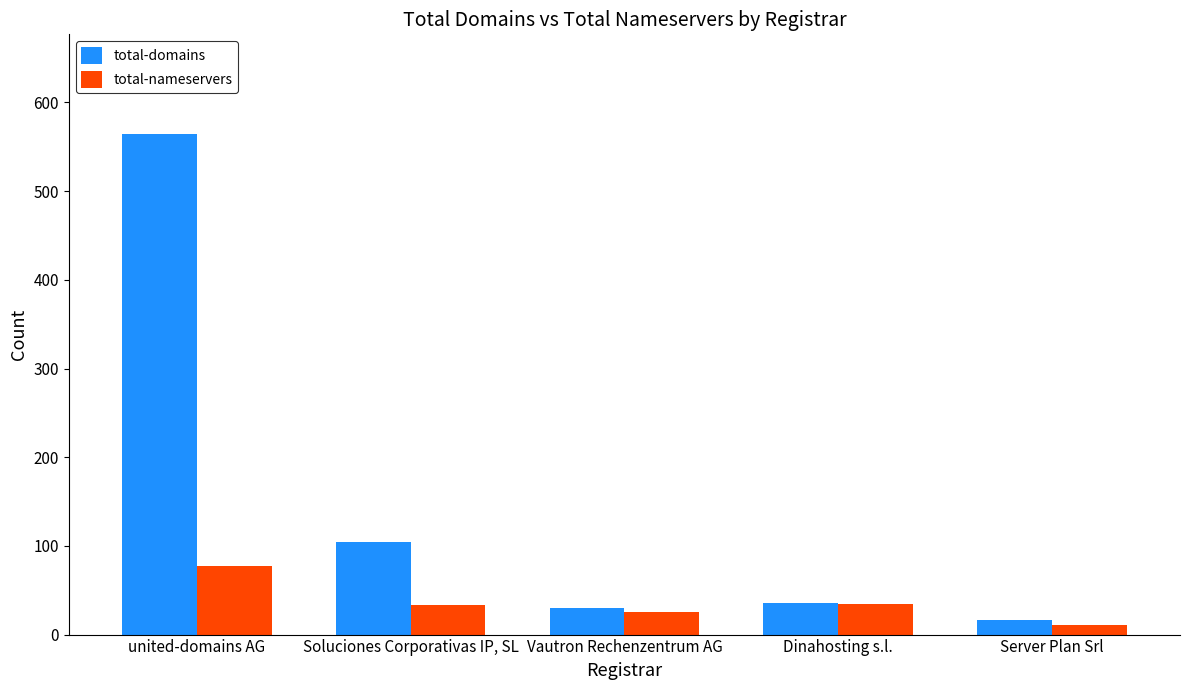

Is it true that total-domains equals 59 at Dinahosting s.l.?

False